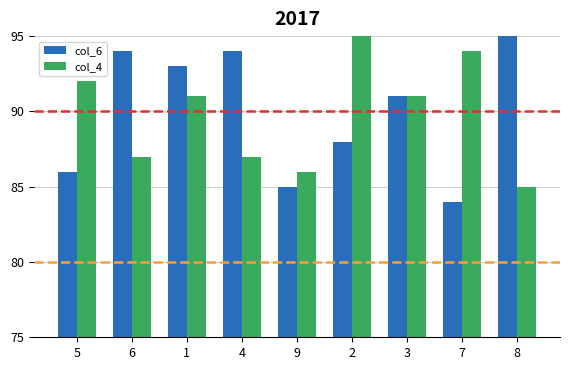

What is the value of the col_6 bar at the 2nd from the left?

94